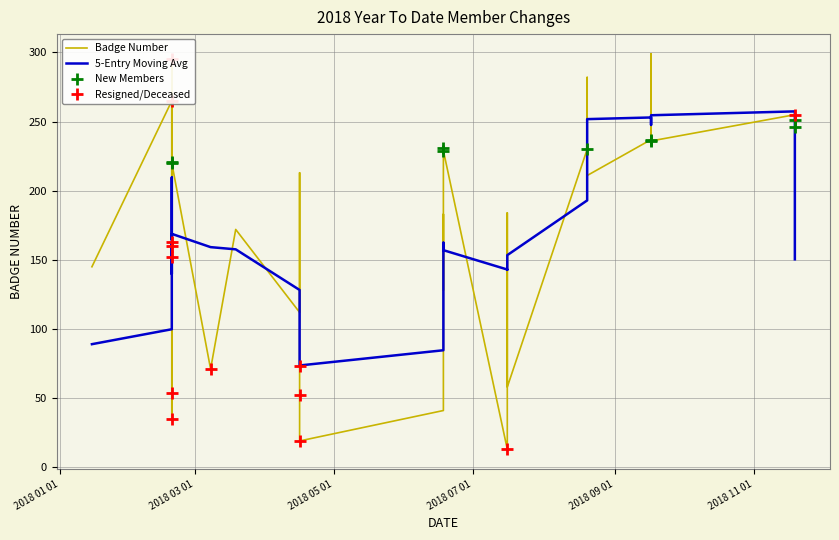

Between 14 and 5, which is larger?

14